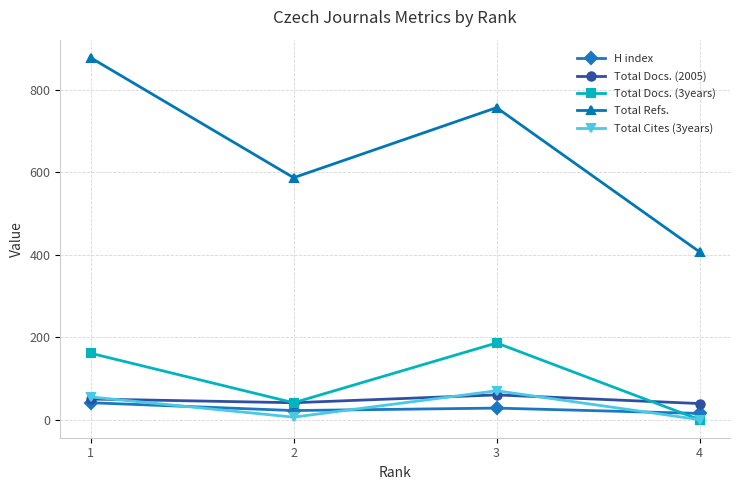

Is the value of Total Refs. at 3 greater than the value of H index at 4?

Yes